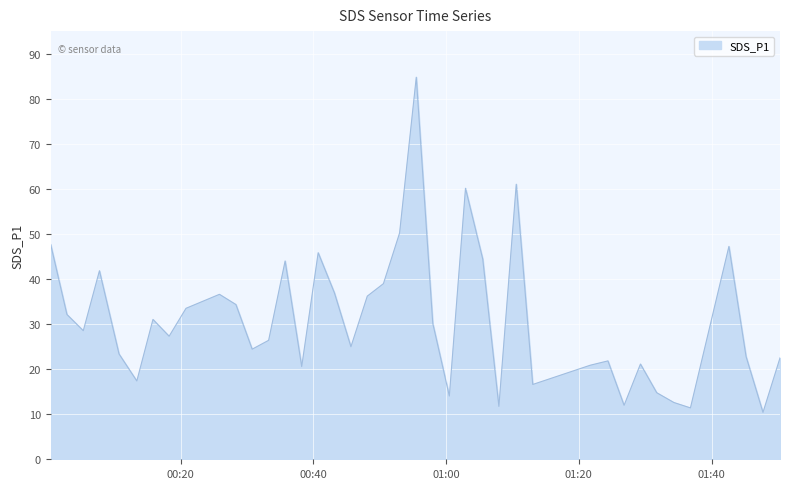

What is the difference between the maximum and minimum values?

74.4